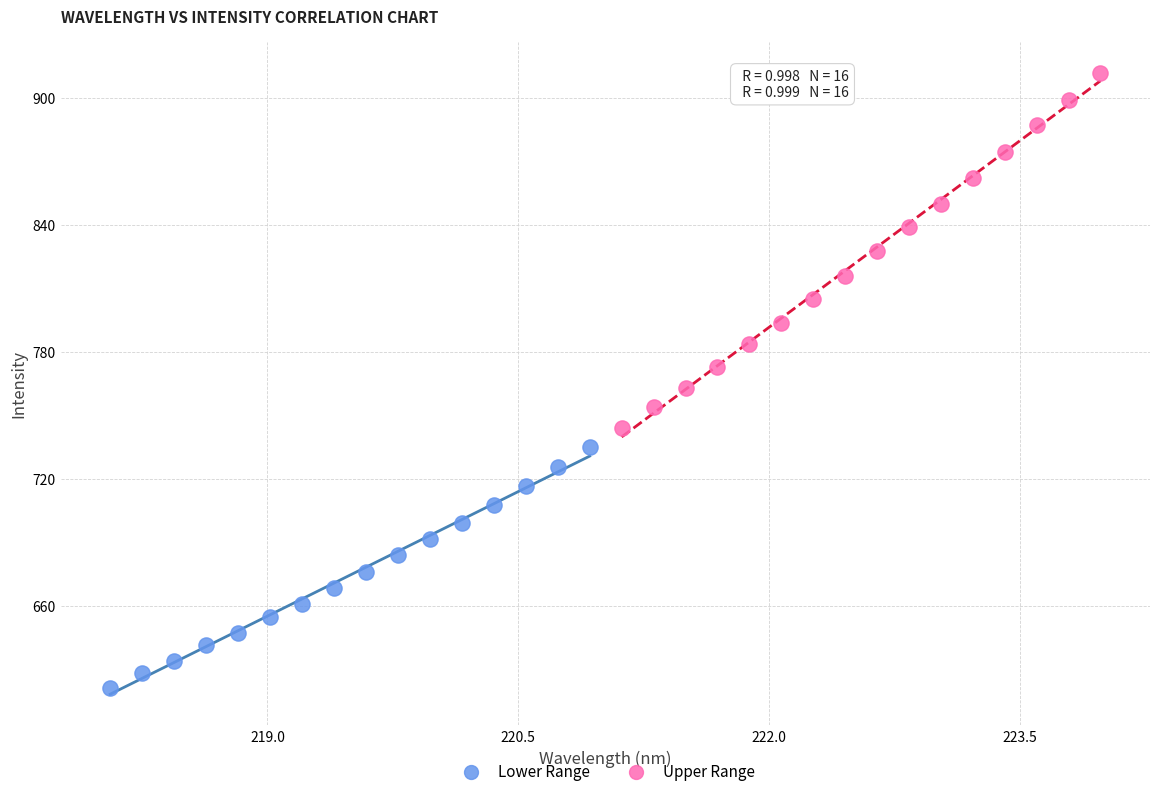

Which series has the largest Y range (max minus min)?

Upper Range